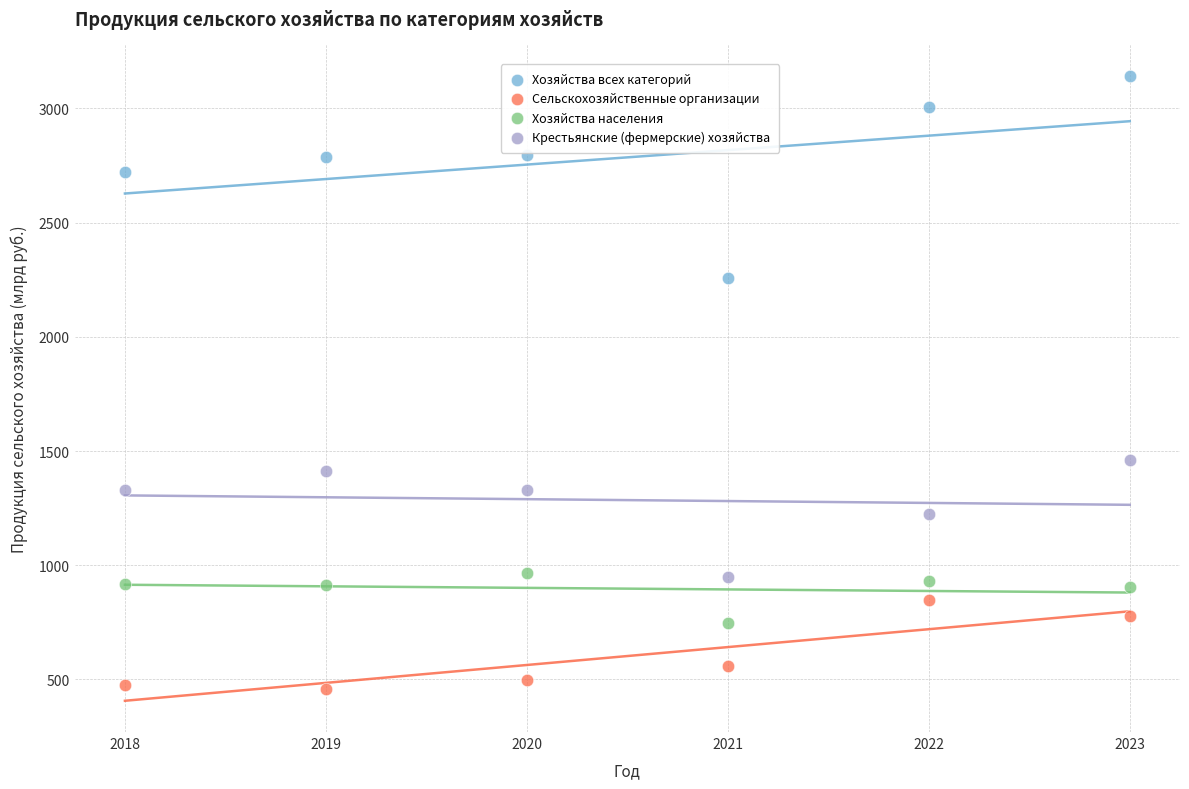

What are all the series names shown in the legend?

Хозяйства всех категорий, Сельскохозяйственные организации, Хозяйства населения, Крестьянские (фермерские) хозяйства